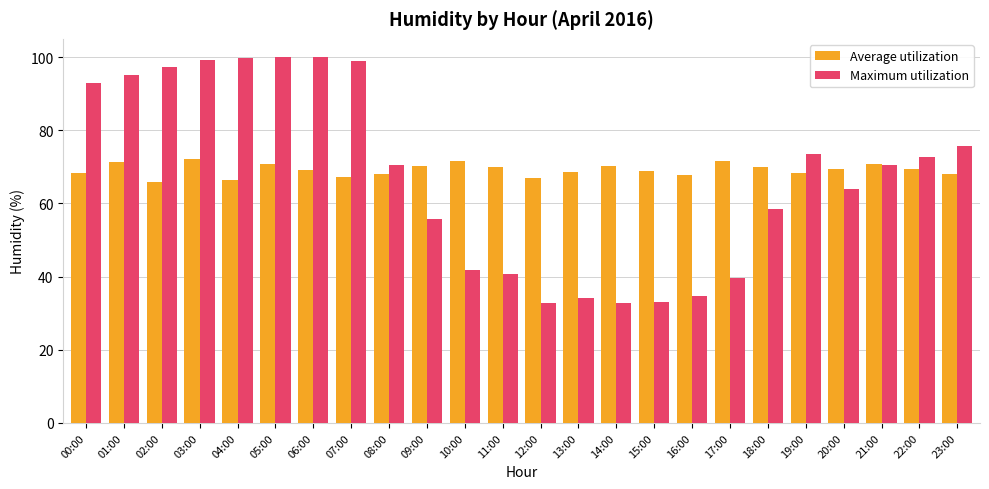

What is the sum of the Average utilization values at 22:00 and 03:00?

141.5